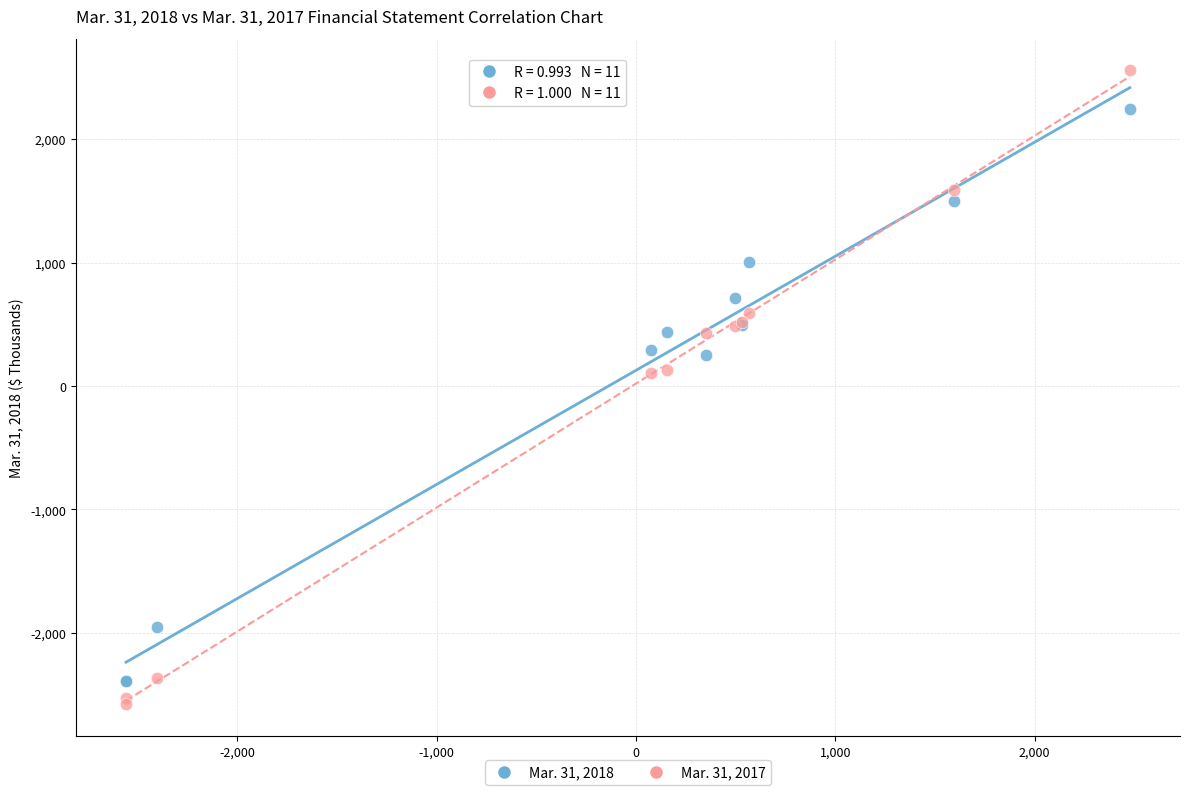

Which series contains the highest Y value?

Mar. 31, 2017